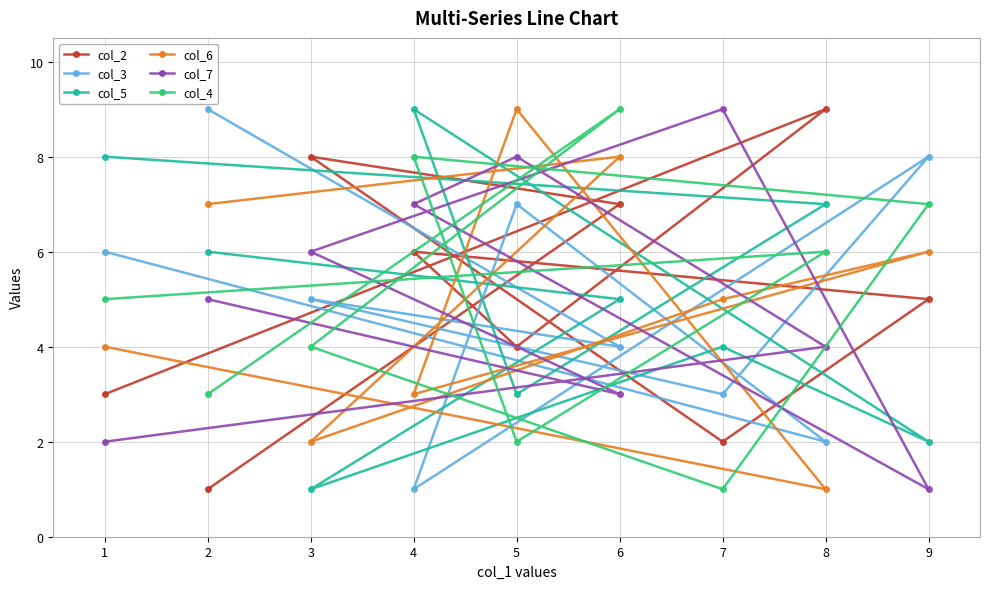

True or false: col_7 and col_4 intersect in this chart.

True